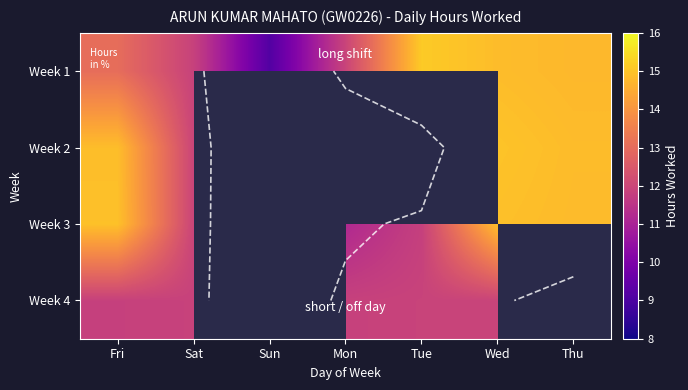

Count the number of categories in the chart.

7